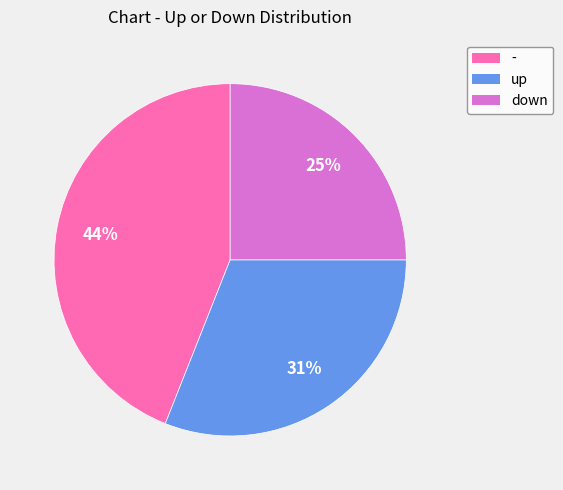

What is the ratio of the value at up to the value at -?

0.7